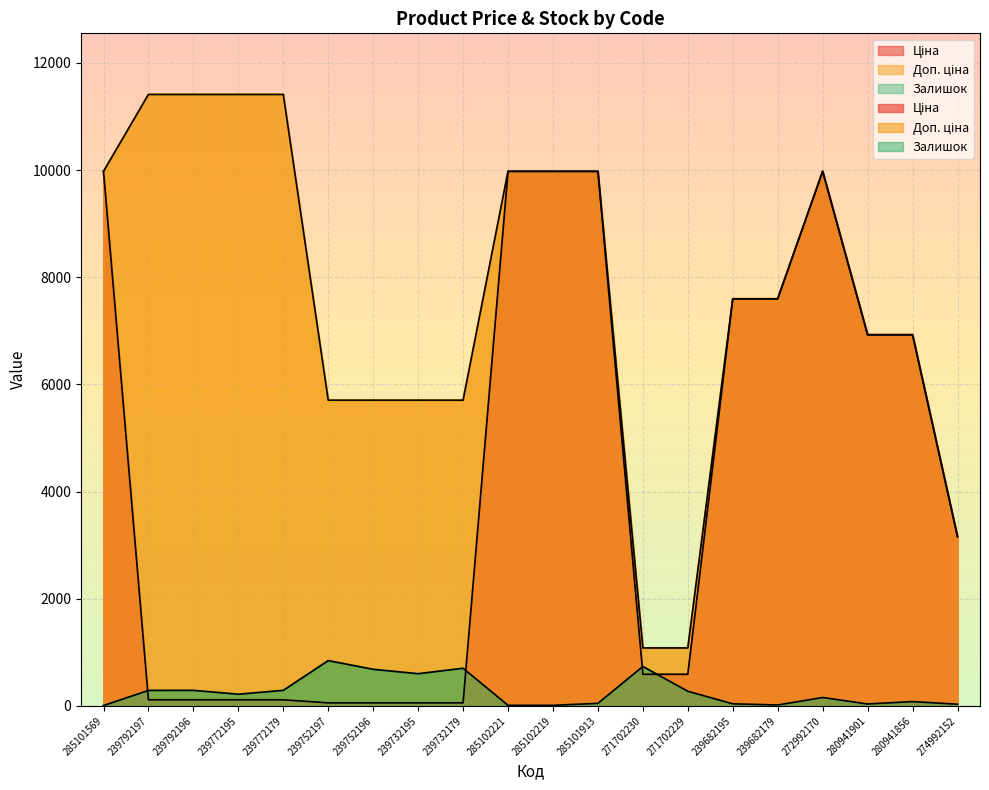

What is the difference between the Залишок values at 285102221 and 274992152?

20.0